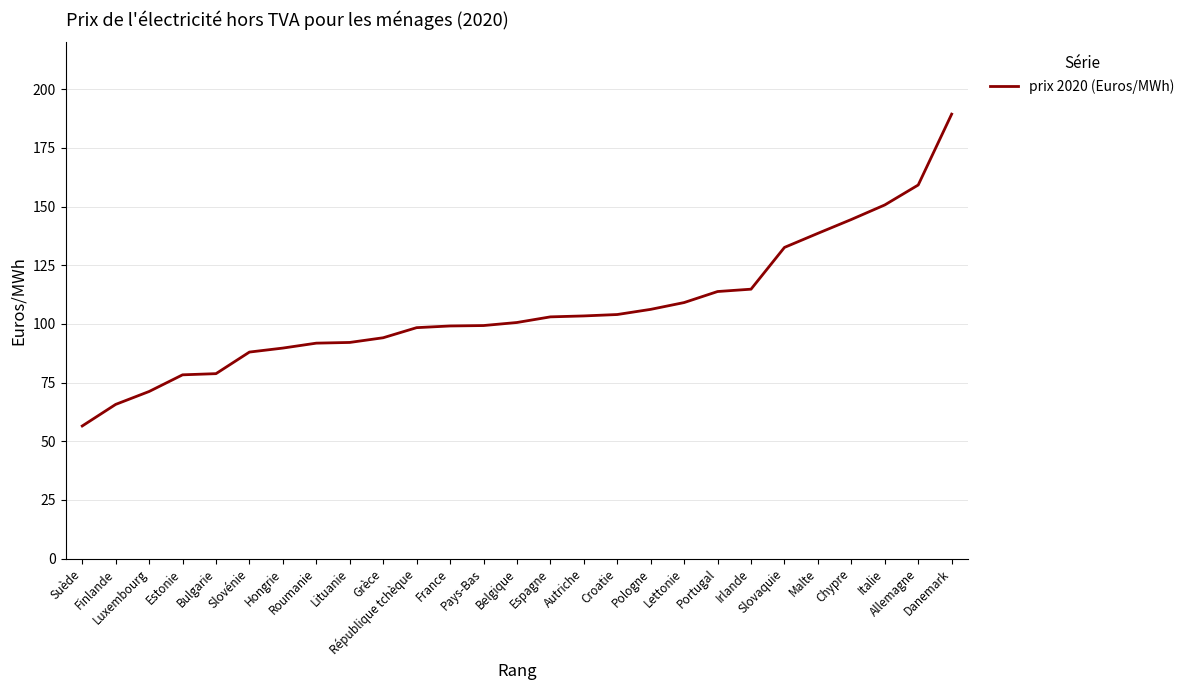

What is the greatest value displayed?

189.4